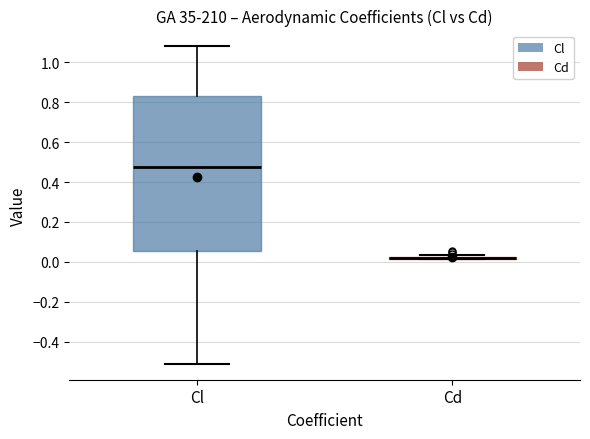

Comparing the boxes themselves (not the whiskers), which one is the tallest?

Cl